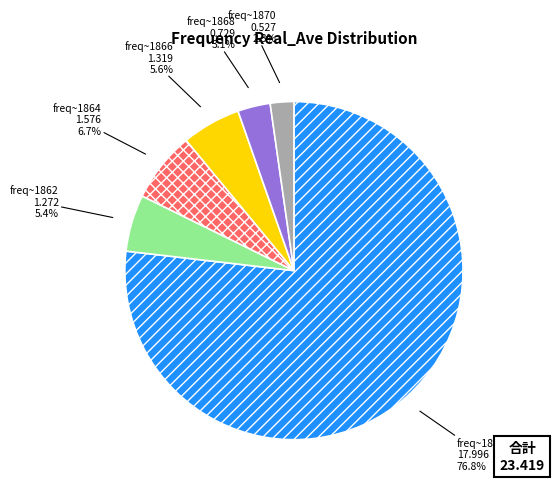

Does freq~1864 represent more than half of the total?

No